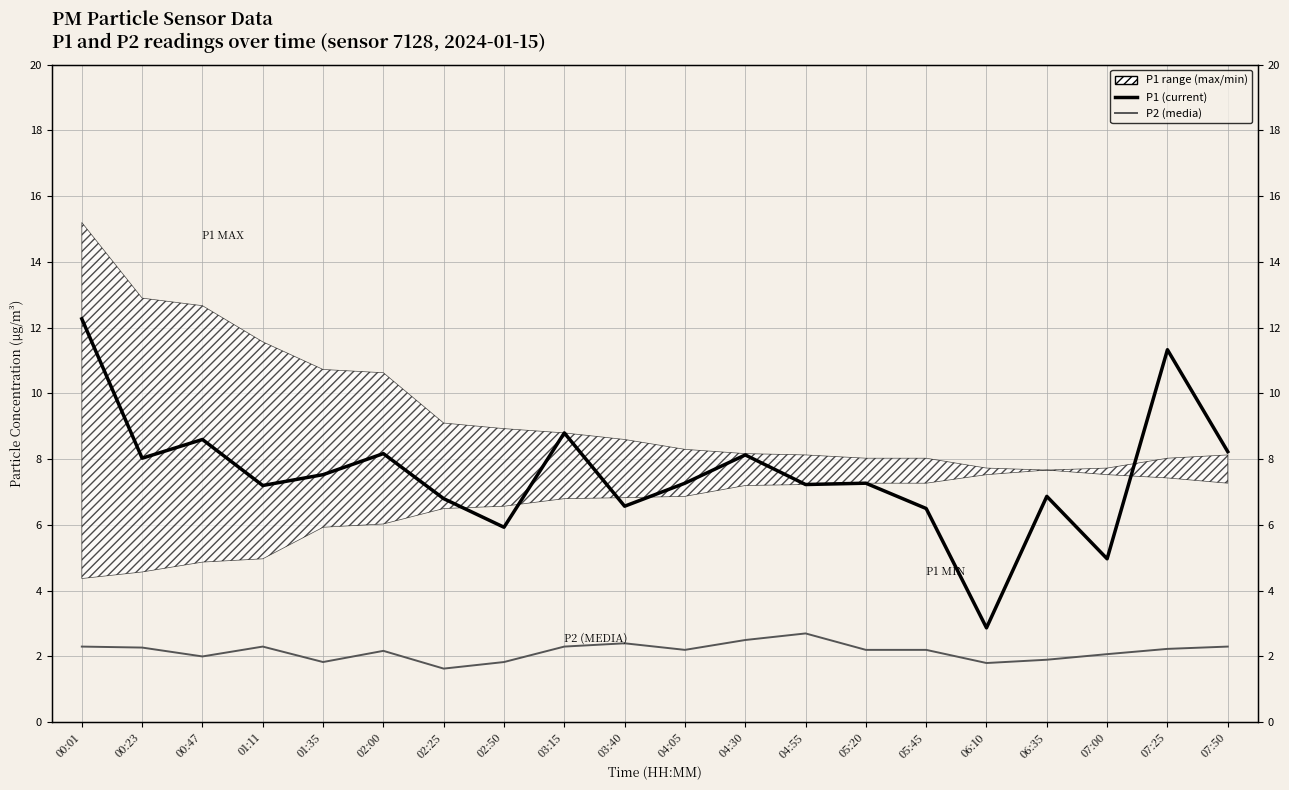

List the labels in order of P1 (current) value, largest first.

00:01, 07:25, 03:15, 00:47, 07:50, 02:00, 04:30, 00:23, 01:35, 04:05, 05:20, 04:55, 01:11, 06:35, 02:25, 03:40, 05:45, 02:50, 07:00, 06:10